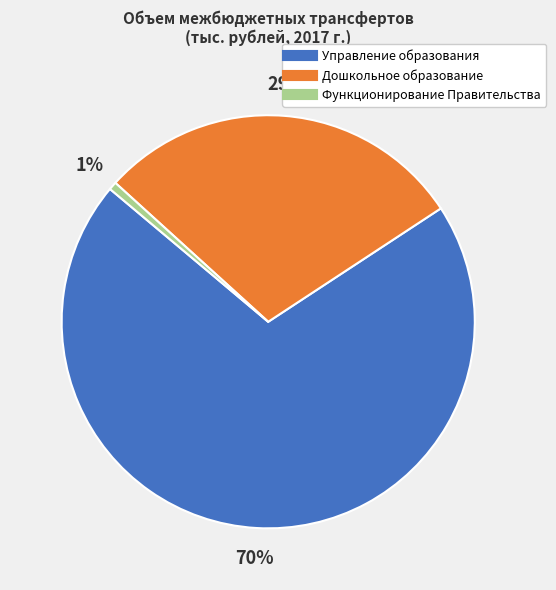

Which has a higher value, Функционирование Правительства or Дошкольное образование?

Дошкольное образование